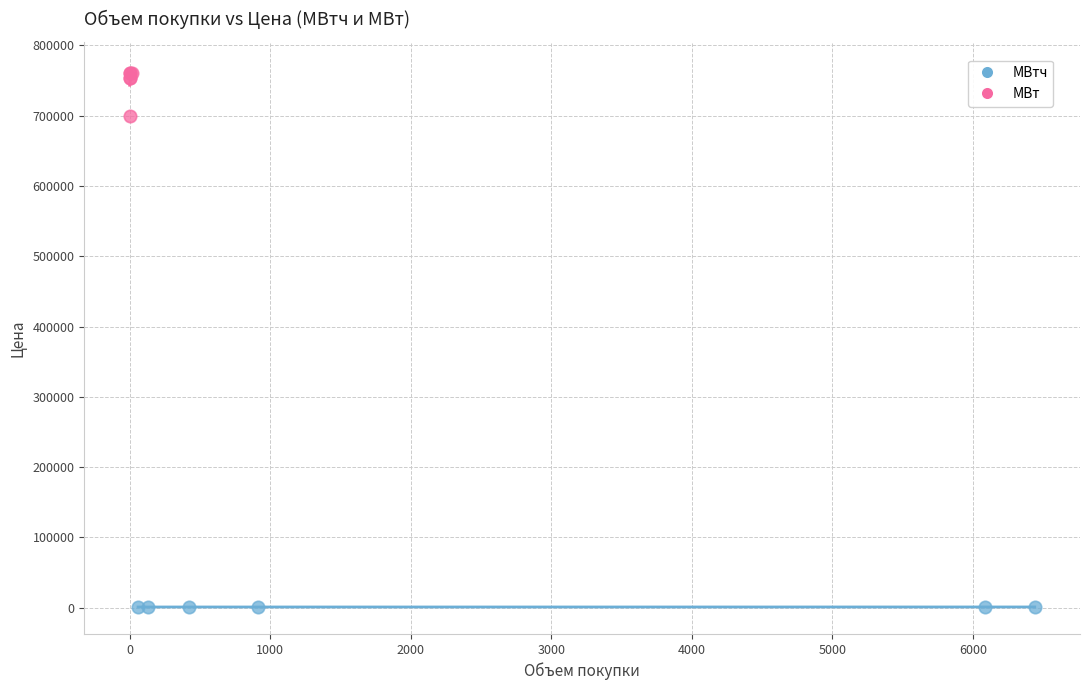

Which series contains the highest Y value?

МВт